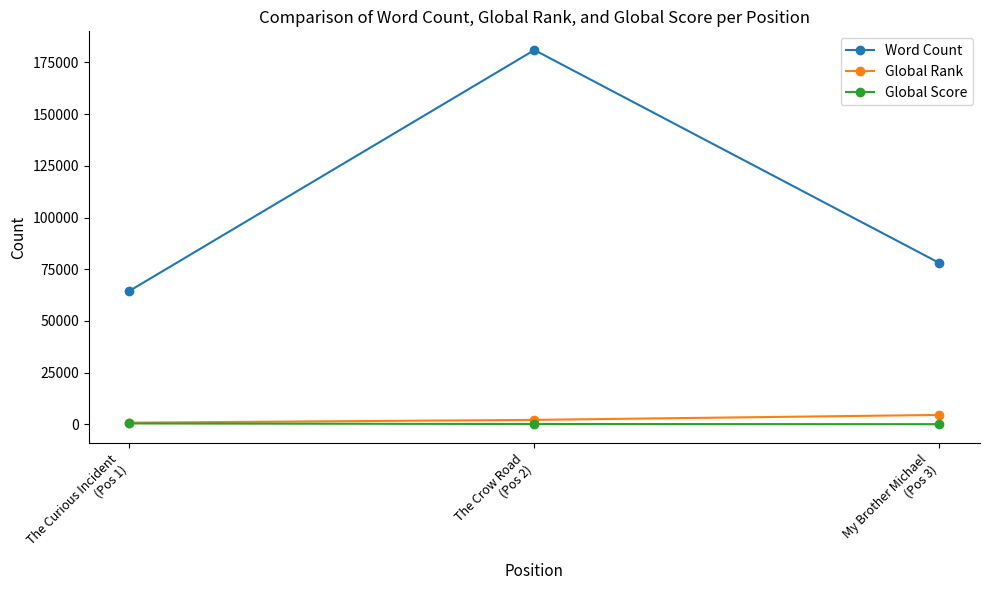

Is it true that Global Rank equals 4565 at My Brother Michael
(Pos 3)?

True